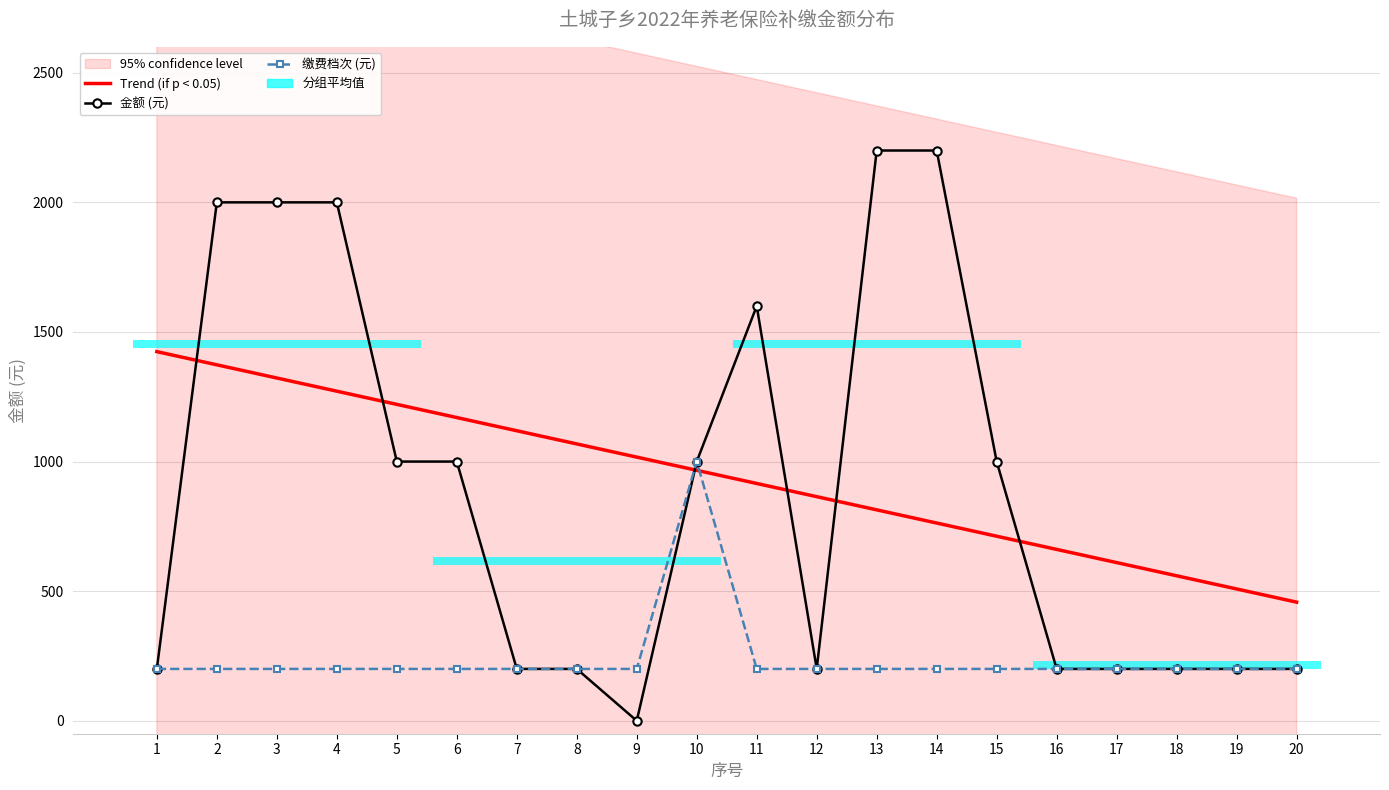

Reading right to left, list all the values displayed in this chart.

缴费档次: 20=200	19=200	18=200	17=200	16=200	15=200	14=200	13=200	12=200	11=200	10=1000	9=200	8=200	7=200	6=200	5=200	4=200	3=200	2=200	1=200
金额: 20=200	19=200	18=200	17=200	16=200	15=1000	14=2200	13=2200	12=200	11=1600	10=1000	9=0	8=200	7=200	6=1000	5=1000	4=2000	3=2000	2=2000	1=200